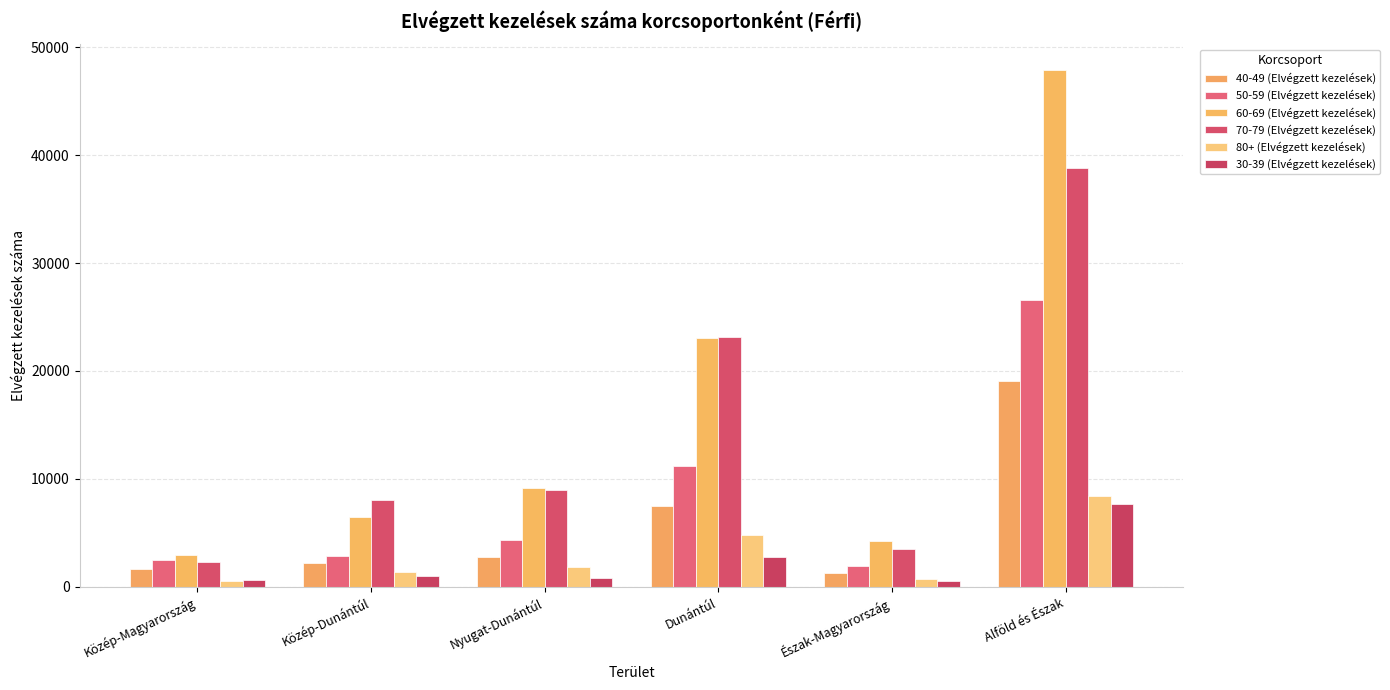

Which category has the lowest value across all series?

Észak-Magyarország